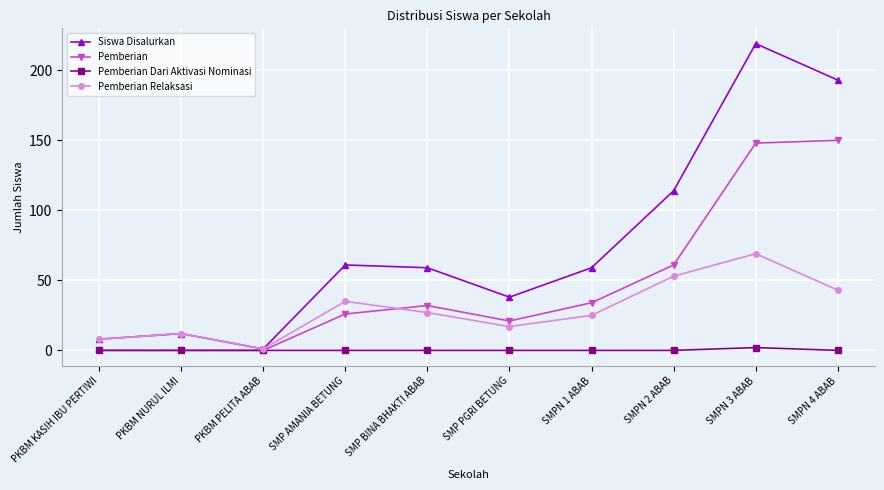

The value of Pemberian at PKBM PELITA ABAB is 0. True or false?

True